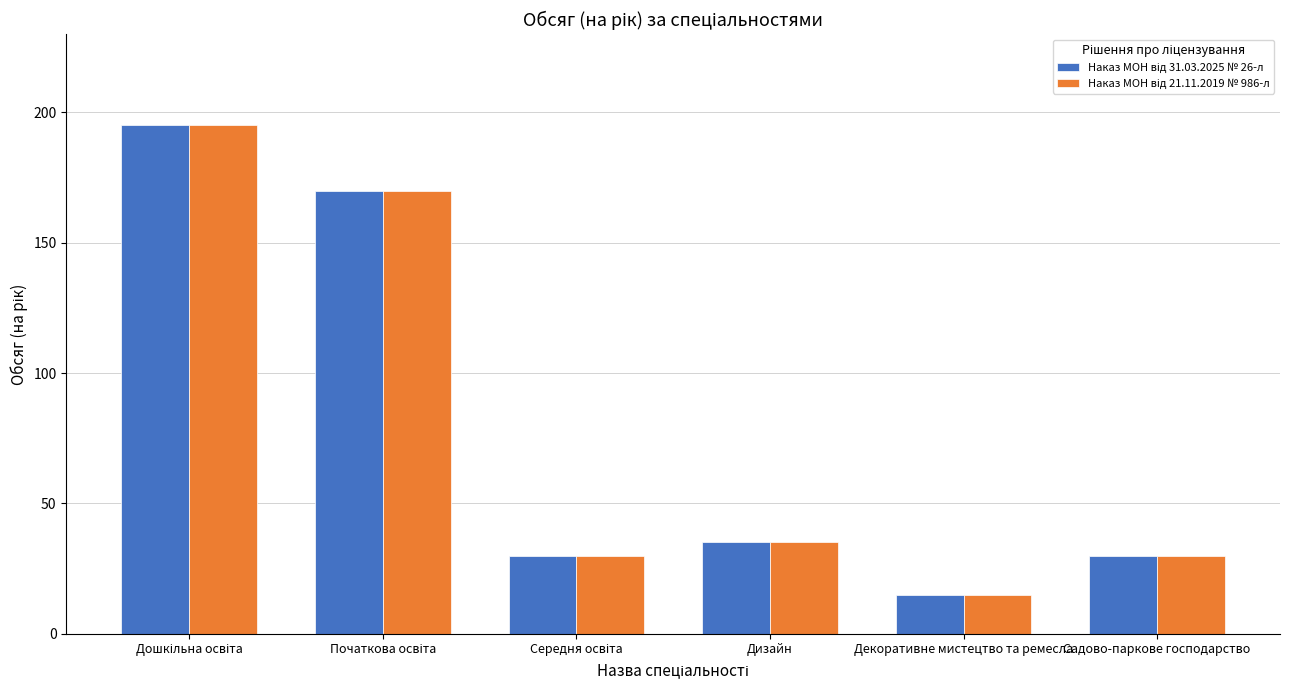

Which category has the lowest value across all series?

Декоративне мистецтво та ремесла